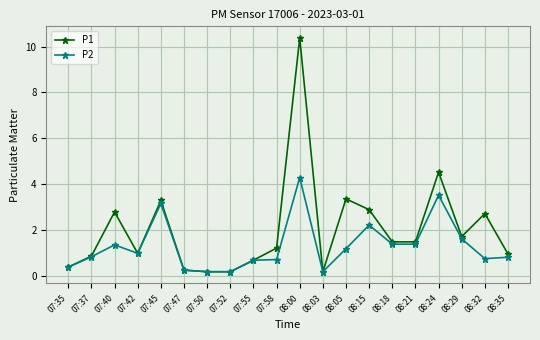

Between 07:42 and 08:18, which series saw the biggest shift?

P1